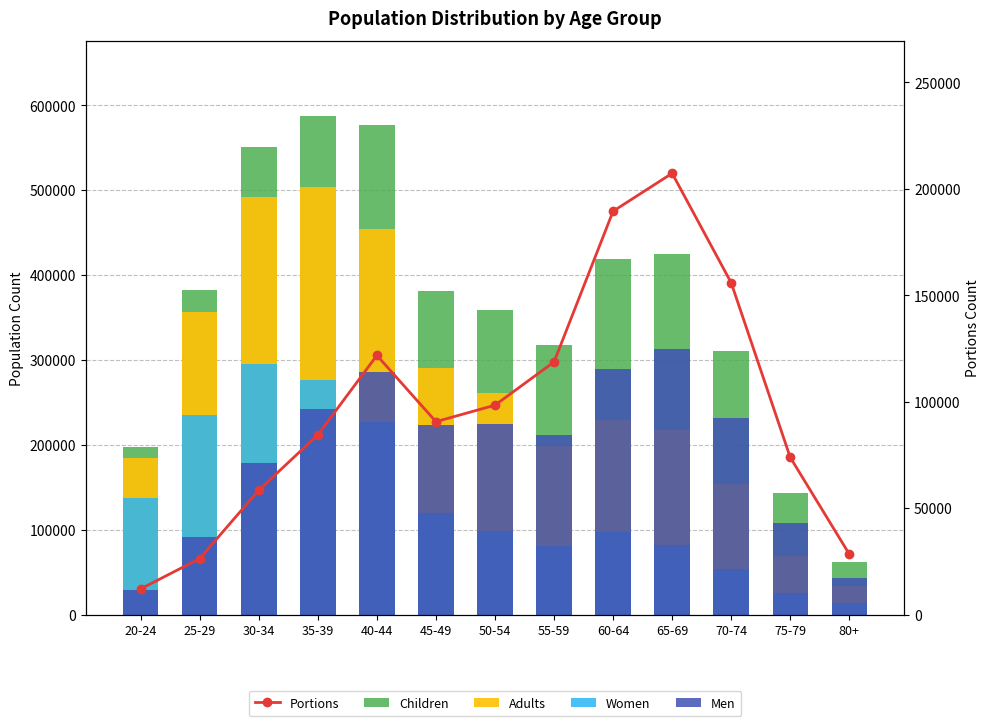

What are all the series names shown in the legend?

Children, Adults, Women, Men, Portions